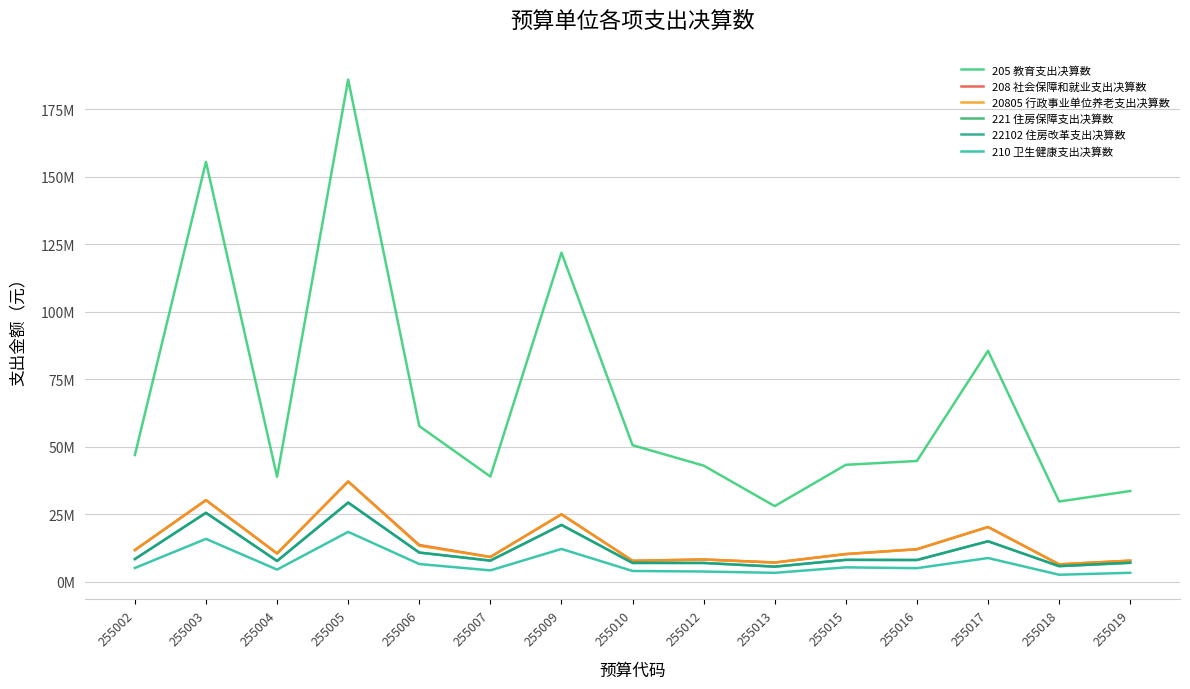

Rank the series at 255009 from highest to lowest value.

205 教育支出决算数, 208 社会保障和就业支出决算数, 20805 行政事业单位养老支出决算数, 221 住房保障支出决算数, 22102 住房改革支出决算数, 210 卫生健康支出决算数